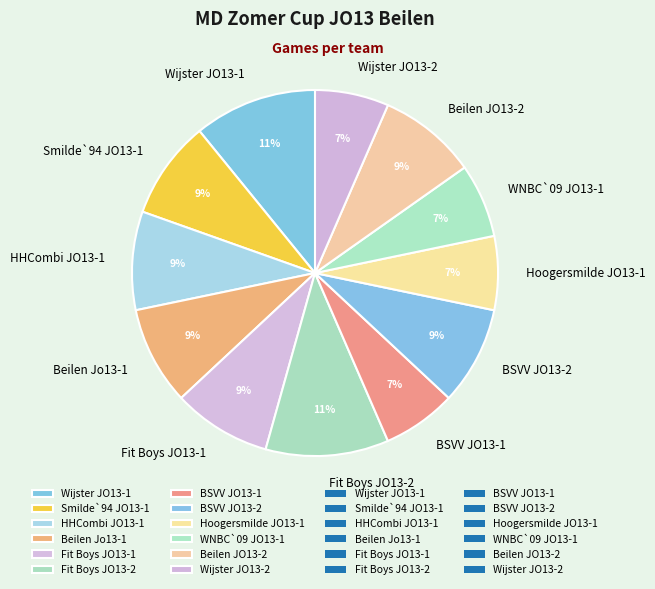

Which has a higher value, BSVV JO13-2 or Hoogersmilde JO13-1?

BSVV JO13-2